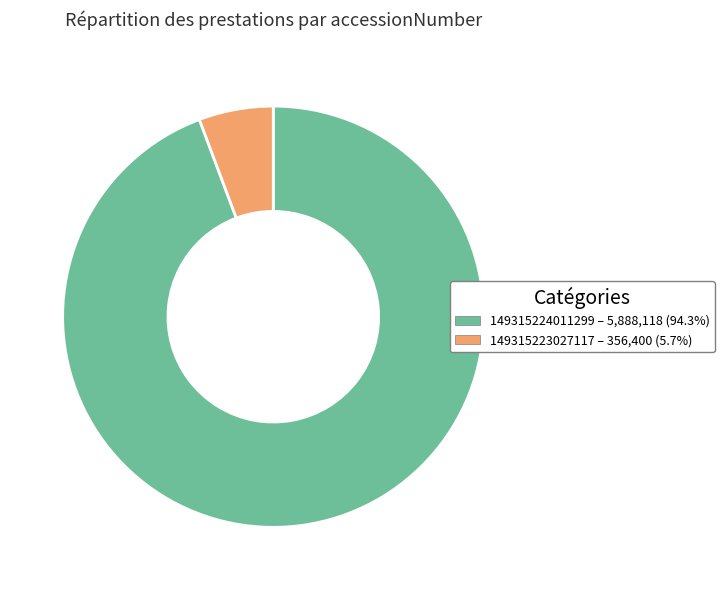

How many segments does this pie chart have?

2